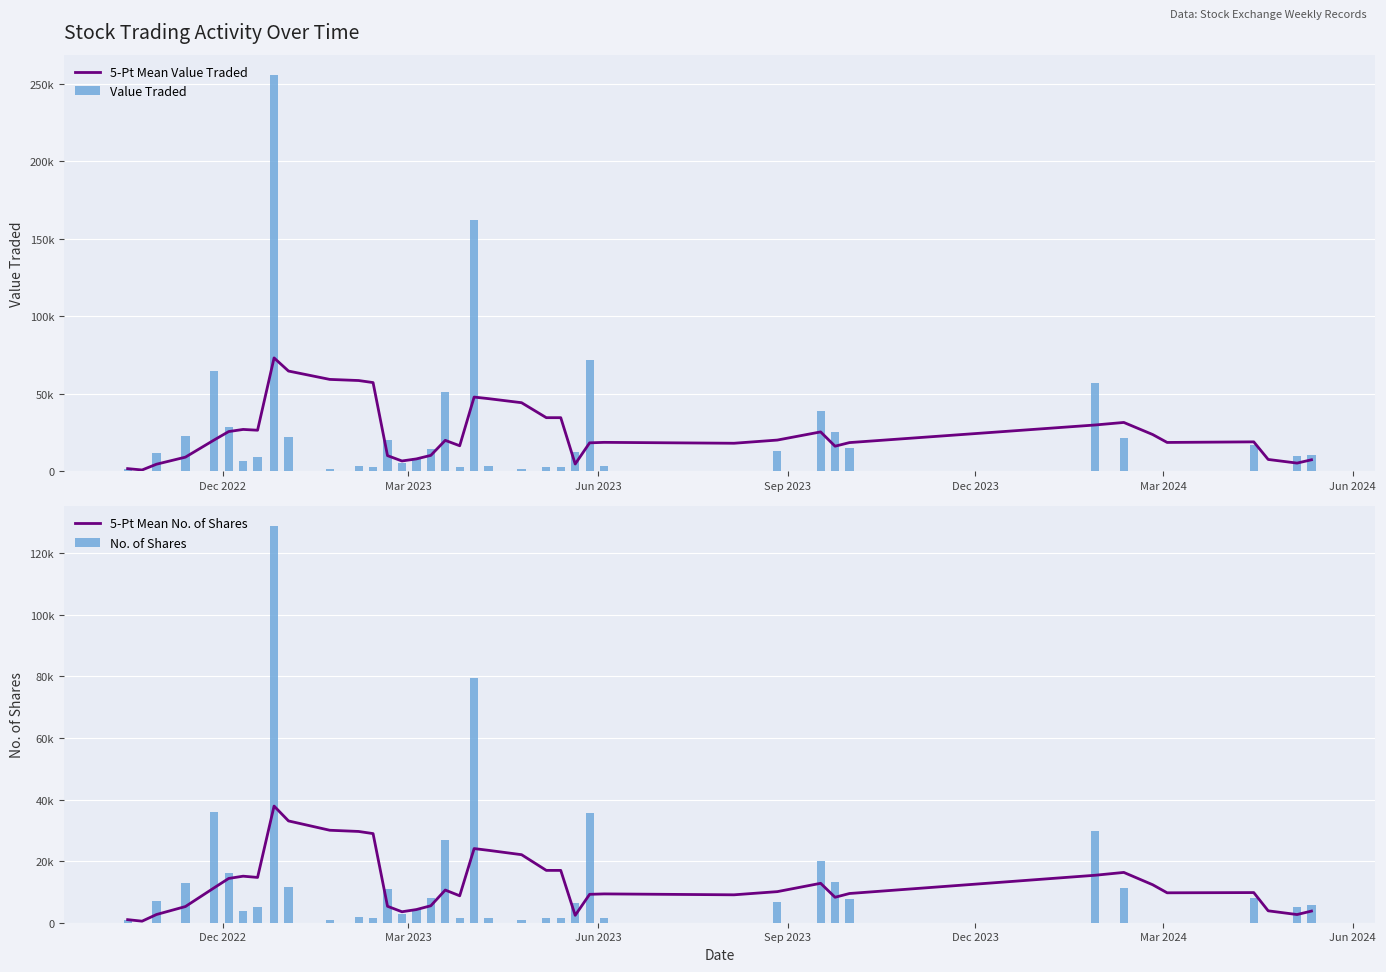

The 5-Pt Mean Value Traded series shows 1391.2 at Jun 2023. True or false?

False